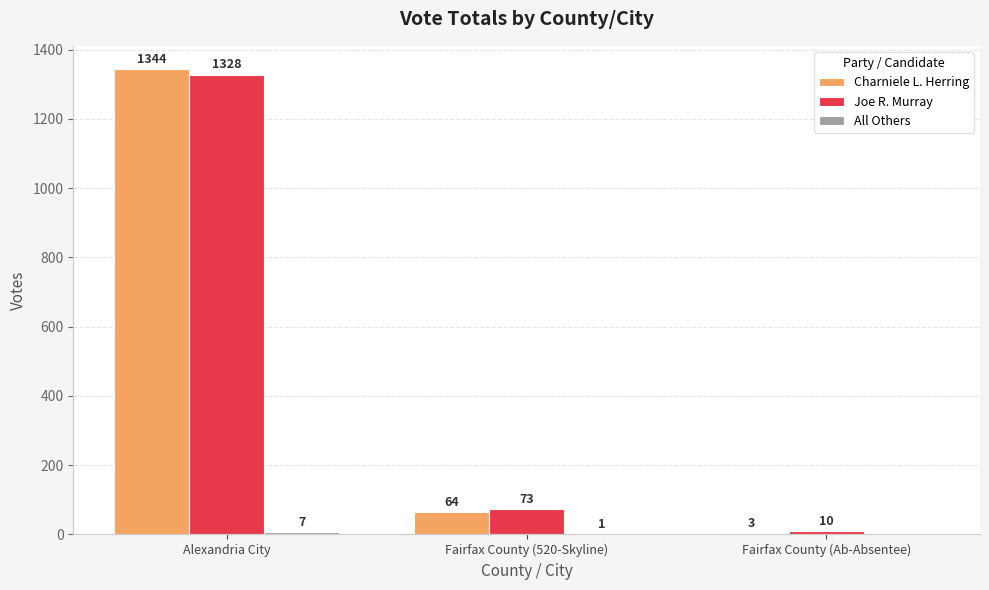

How many distinct data groups are displayed?

3